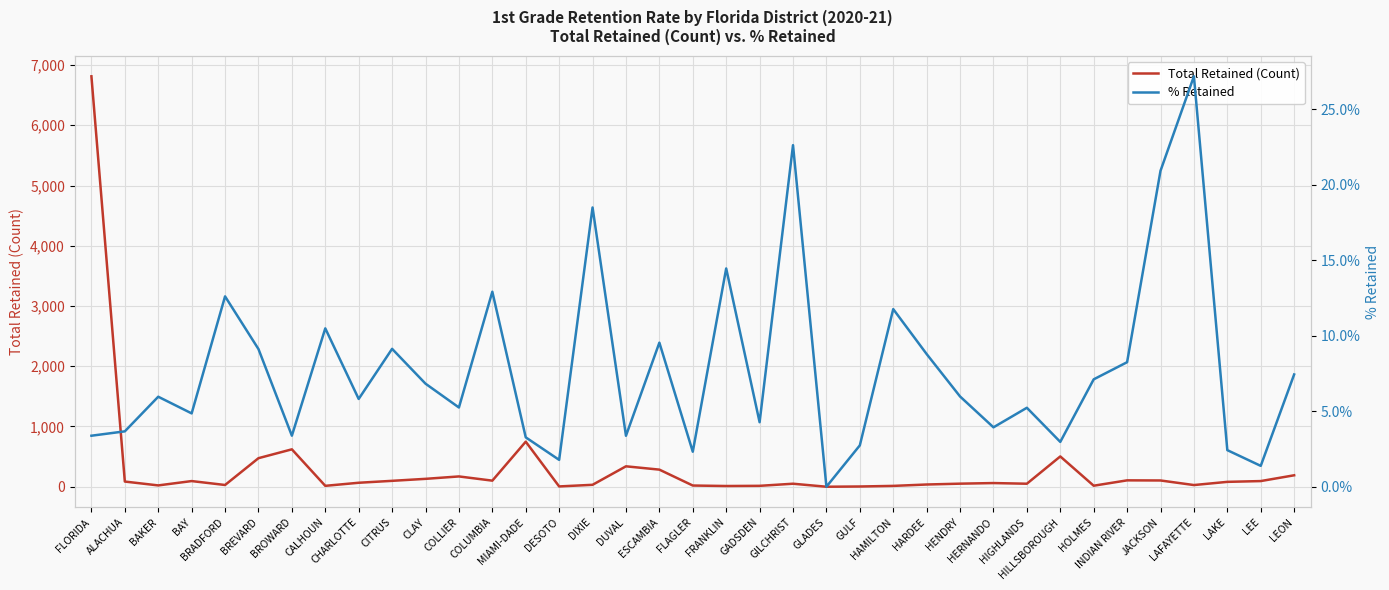

What is the difference between the % Retained values at CITRUS and LAFAYETTE?

18.1